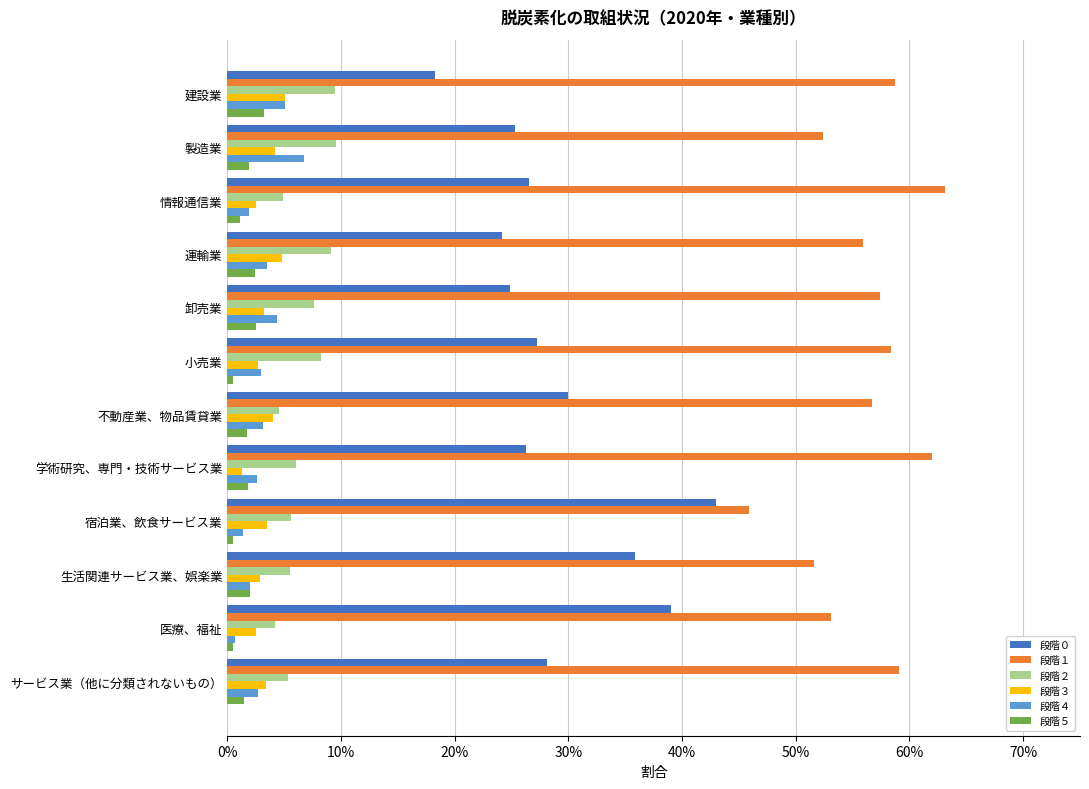

Which series has the widest spread of values?

段階０